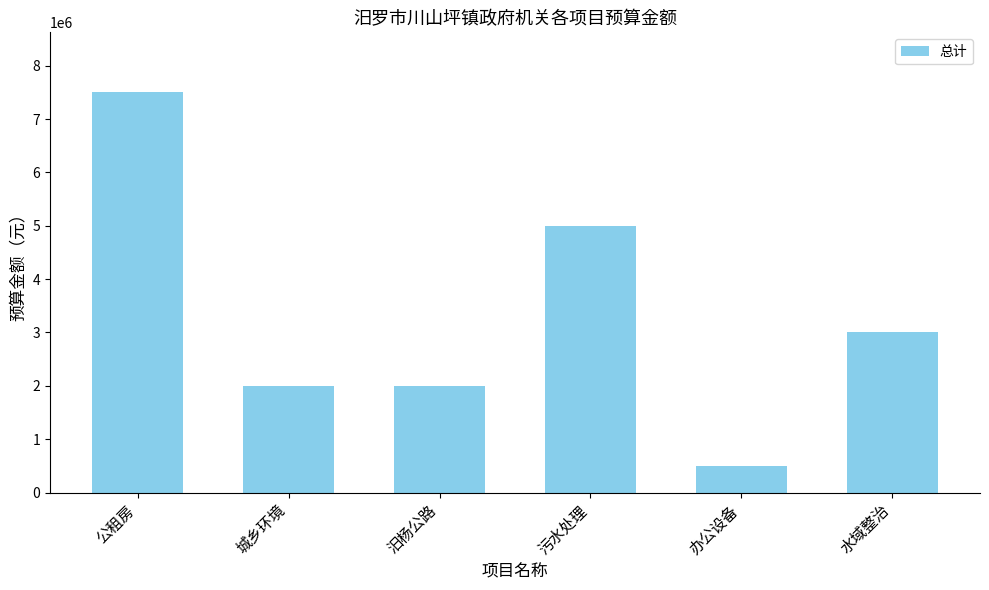

Does the chart contain any negative values?

No